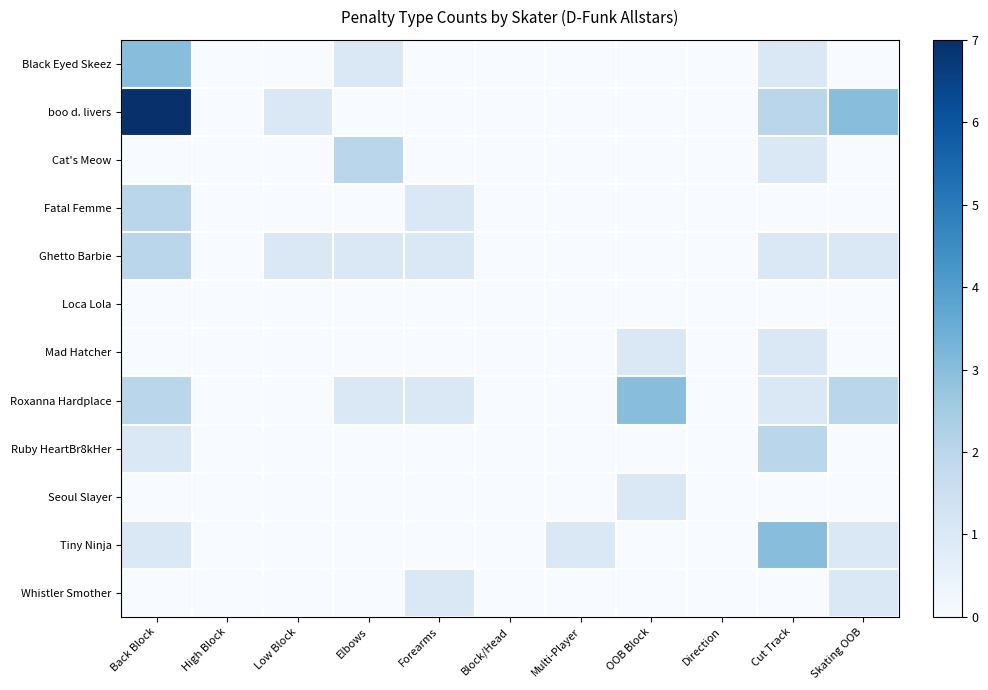

Which series has the largest total across all categories?

boo d. livers